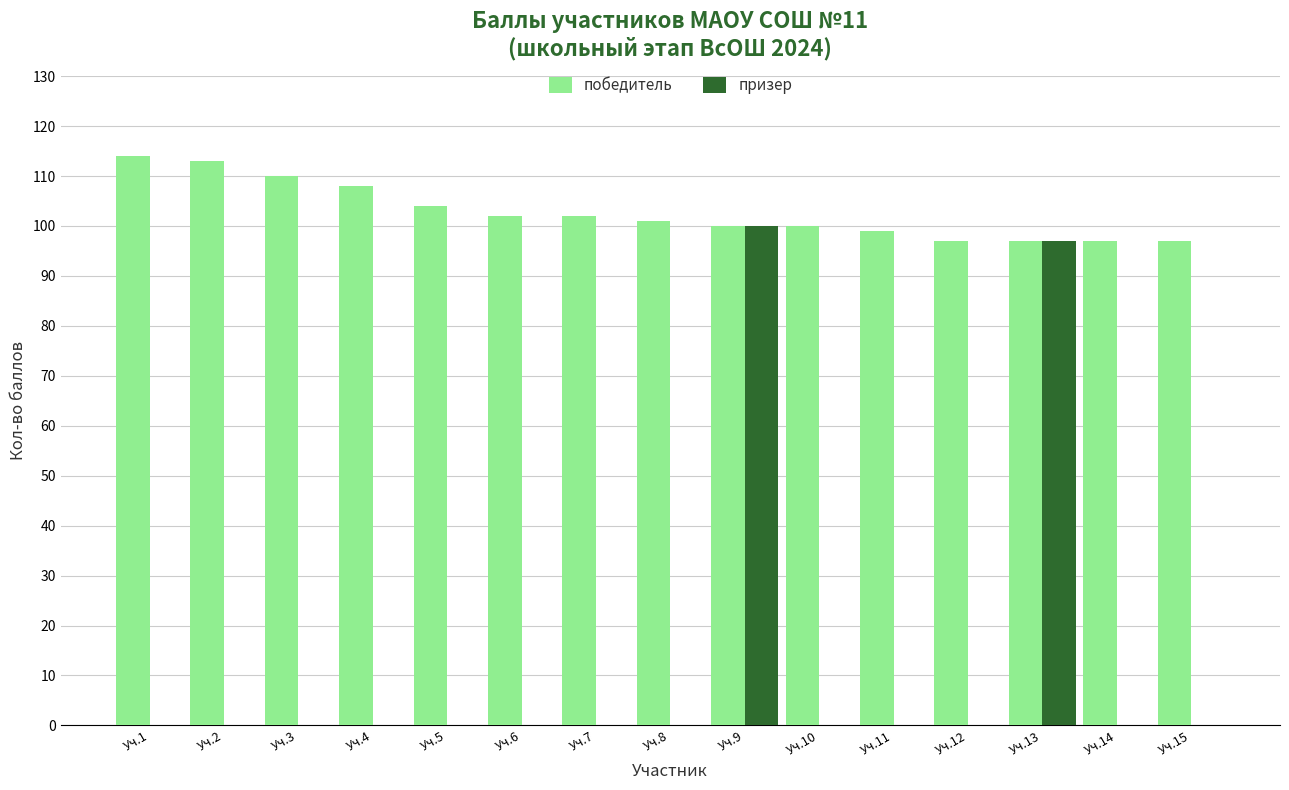

Are the bars grouped side by side (vs. stacked)?

Yes